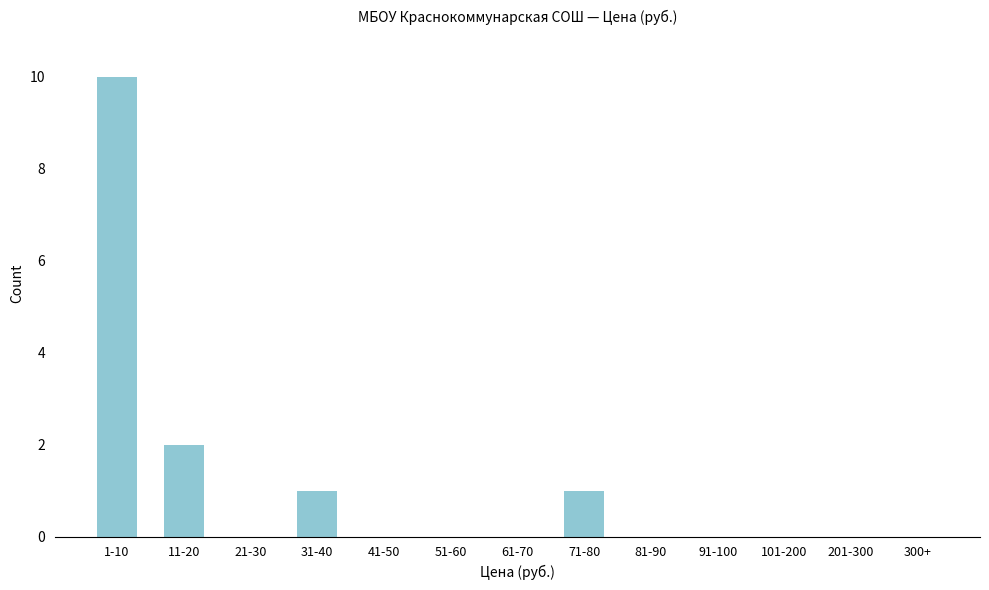

Reading left to right, list all the values displayed in this chart.

1-10=10	11-20=2	21-30=0	31-40=1	41-50=0	51-60=0	61-70=0	71-80=1	81-90=0	91-100=0	101-200=0	201-300=0	300+=0